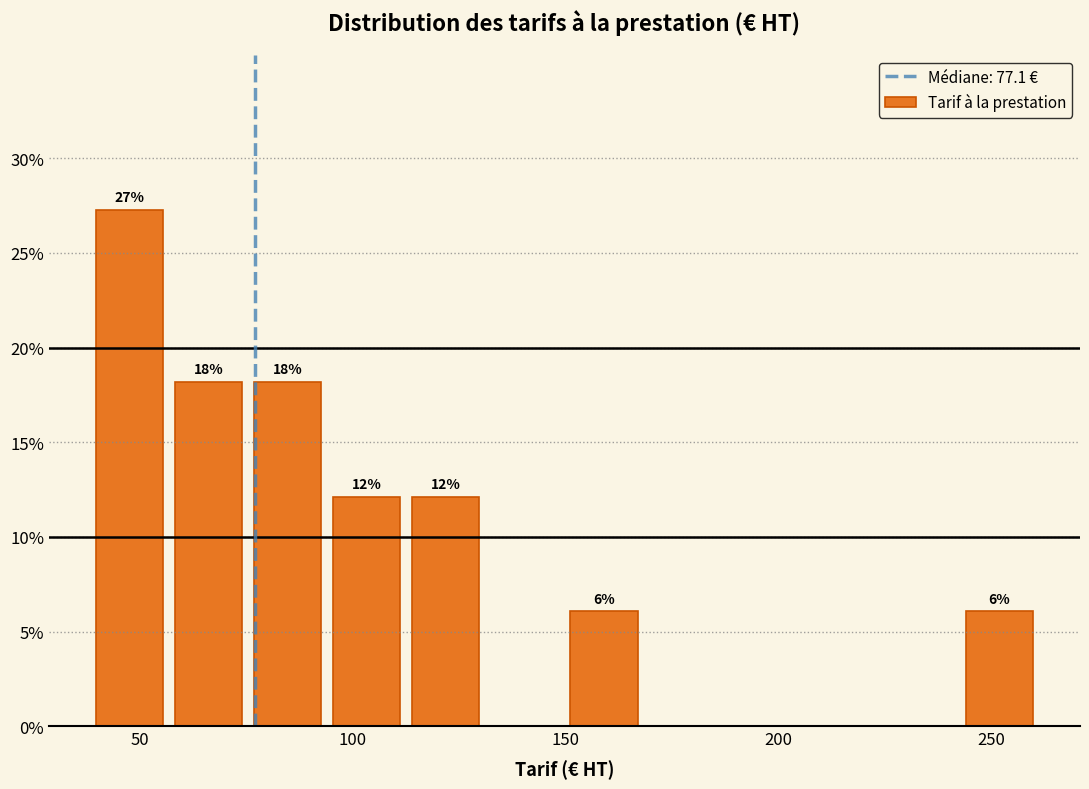

Read against the x-axis, roughly where is the centre of the tallest bar?

50